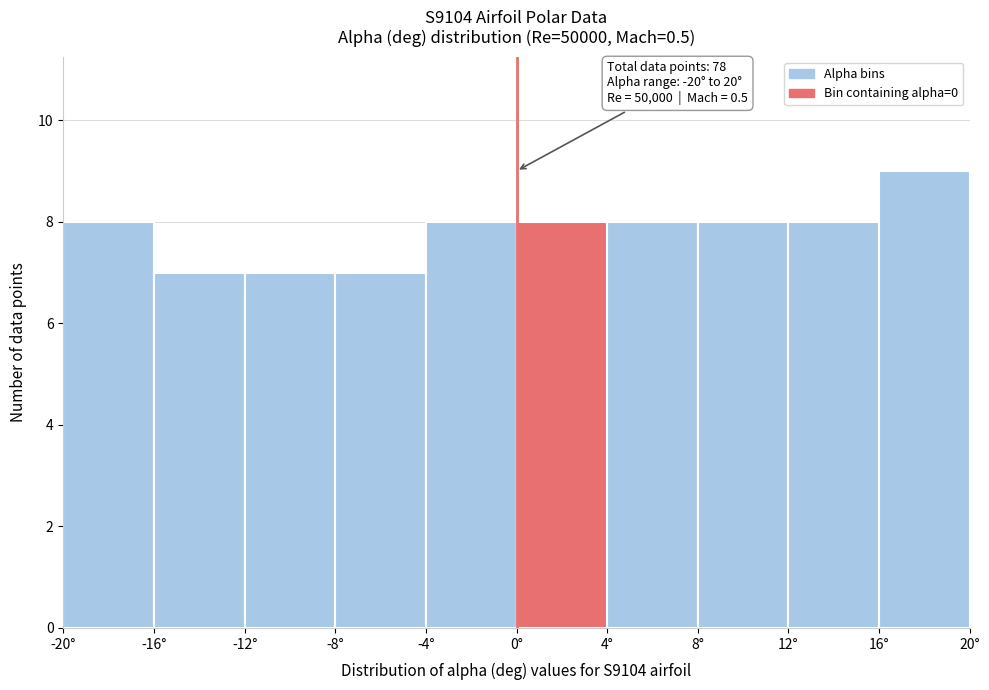

Which range on the x-axis has the tallest bar?

16 to 20